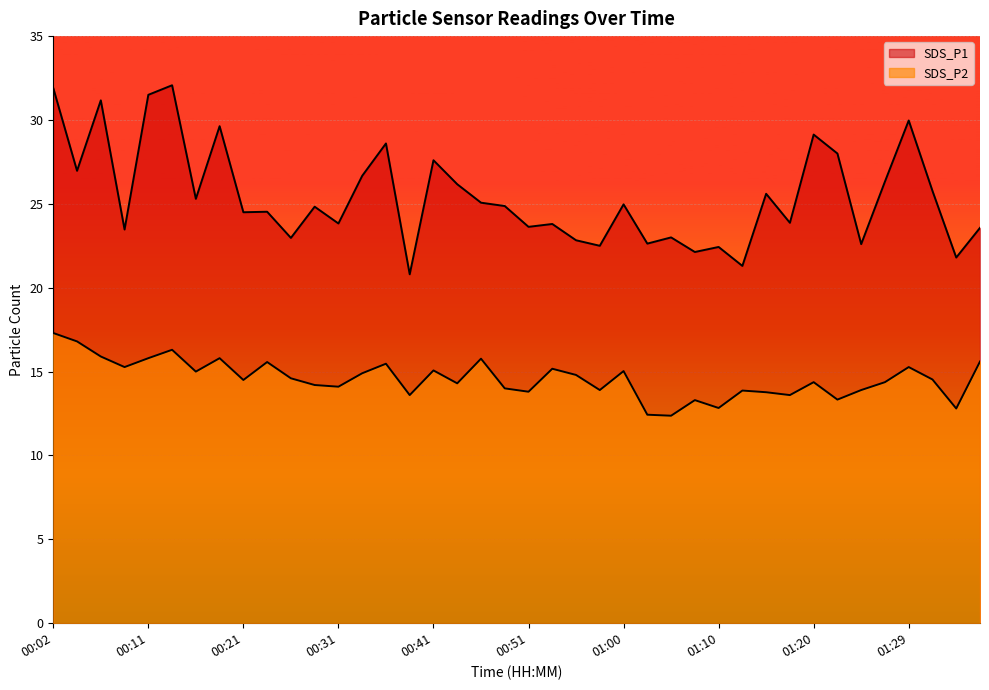

The SDS_P1 series shows 23.9 at 01:17. True or false?

True